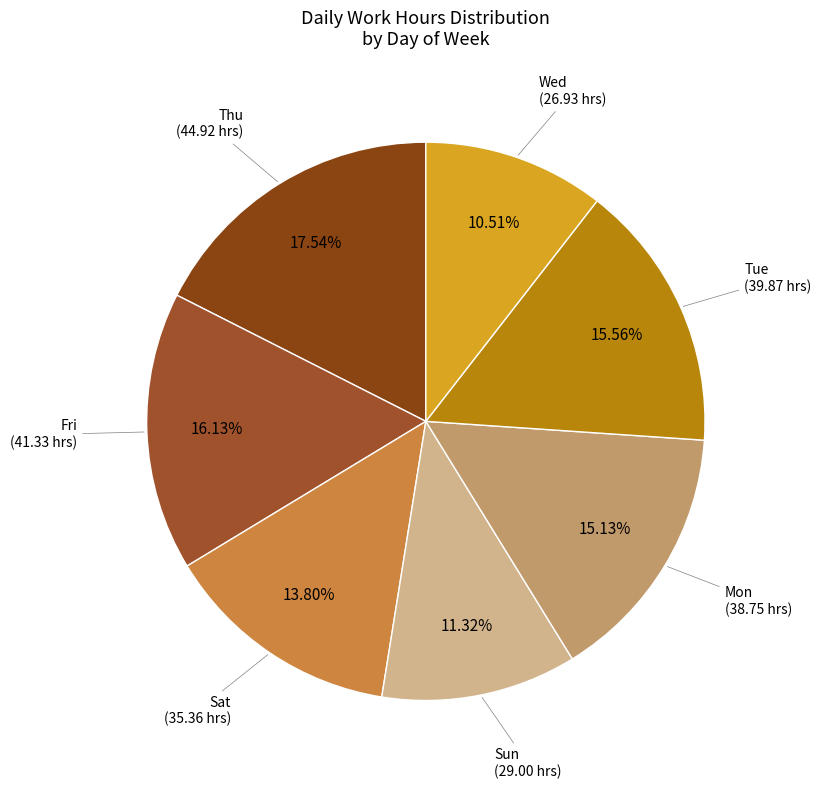

How many slices are in this pie chart?

7